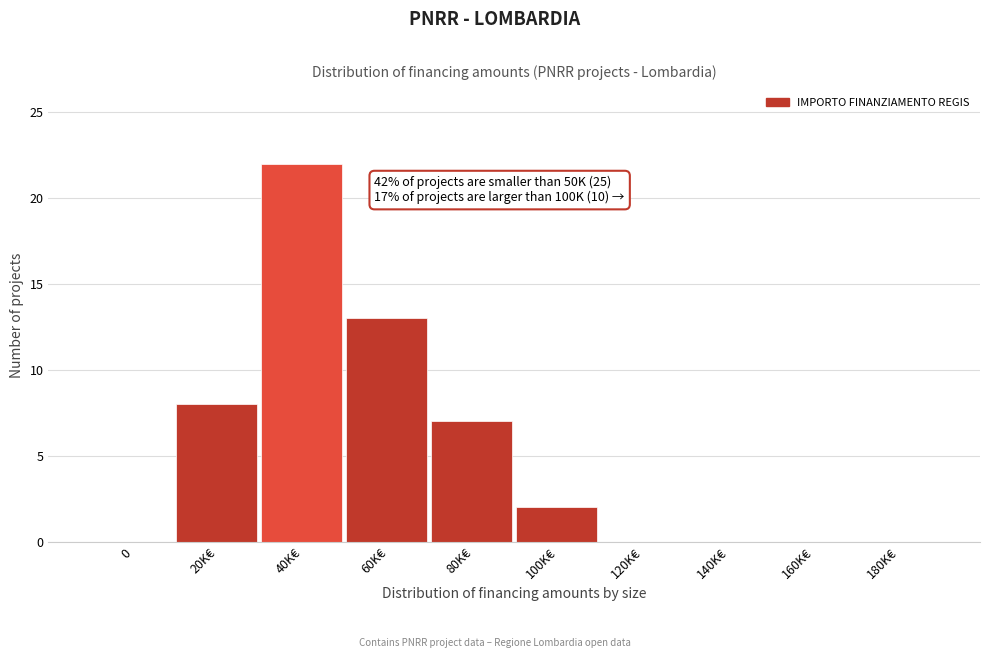

Reading left to right, list all the values displayed in this chart.

0=0	20K€=8	40K€=22	60K€=13	80K€=7	100K€=2	120K€=0	140K€=0	160K€=0	180K€=0